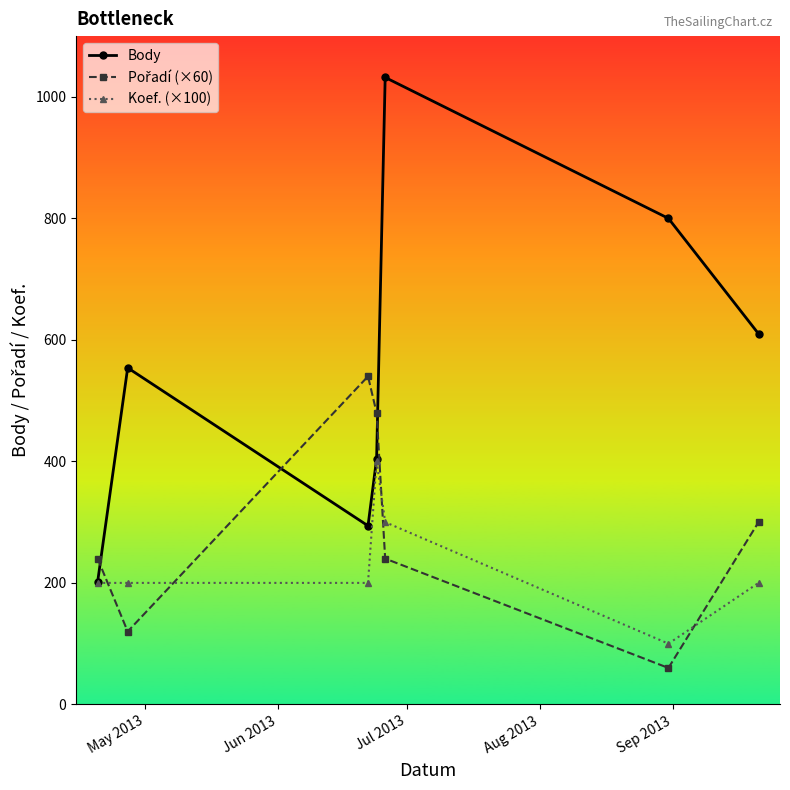

Which series has the largest total across all categories?

Body